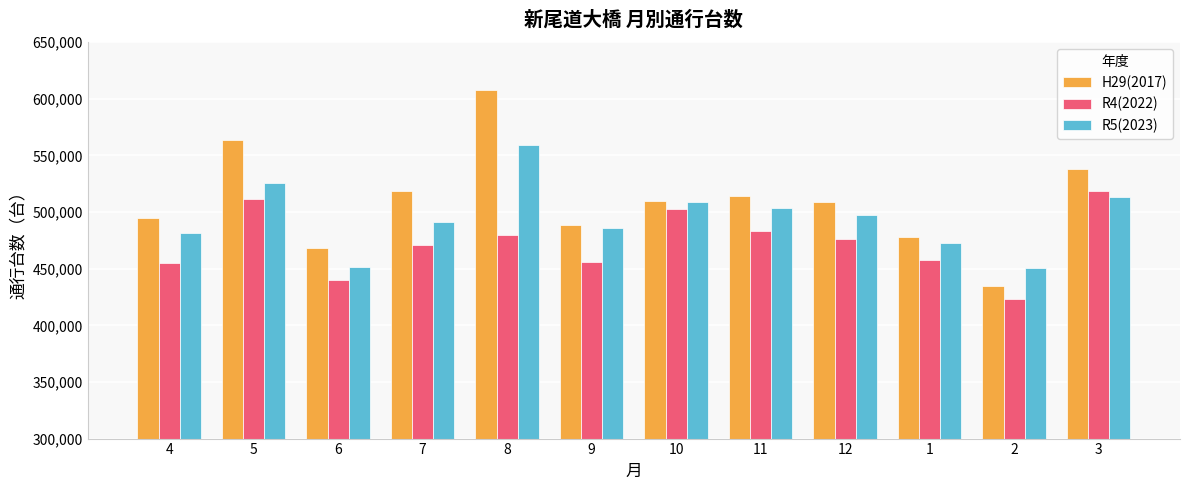

The R4(2022) series shows 483681 at 11. True or false?

True